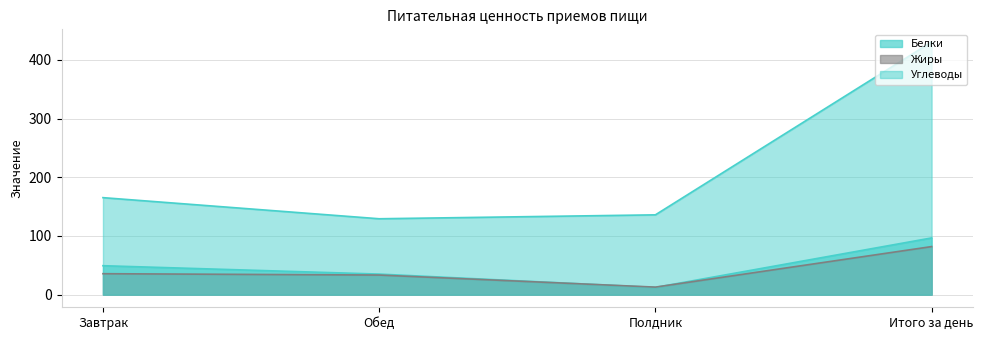

Which series changed the most between Обед and Полдник?

Белки